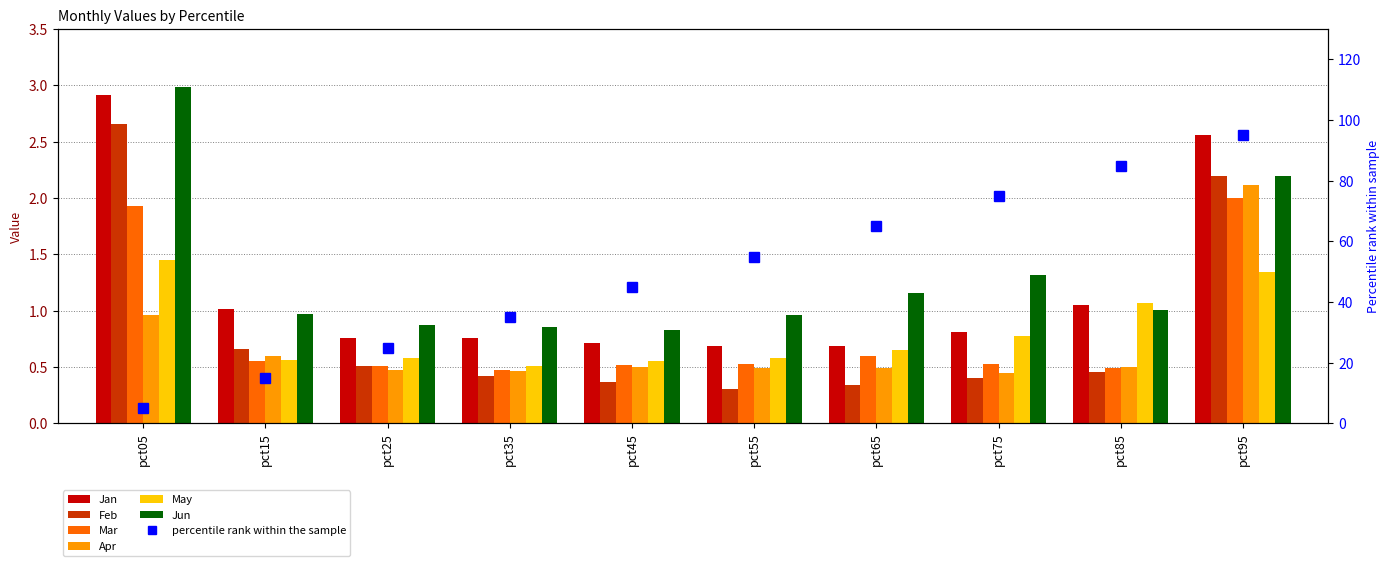

Rank the series by their maximum value, from highest to lowest.

Jun, Jan, Feb, Apr, Mar, May